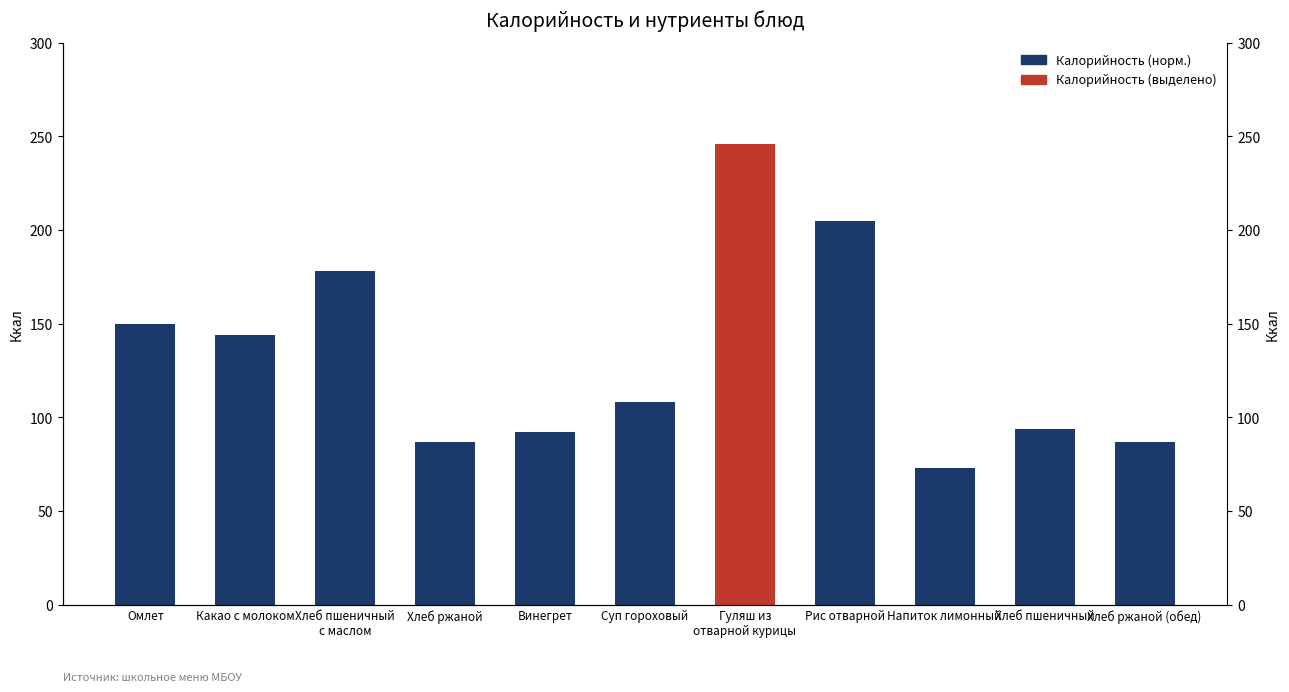

What is the change in value from Хлеб пшеничный
с маслом to Хлеб пшеничный?

-84.0